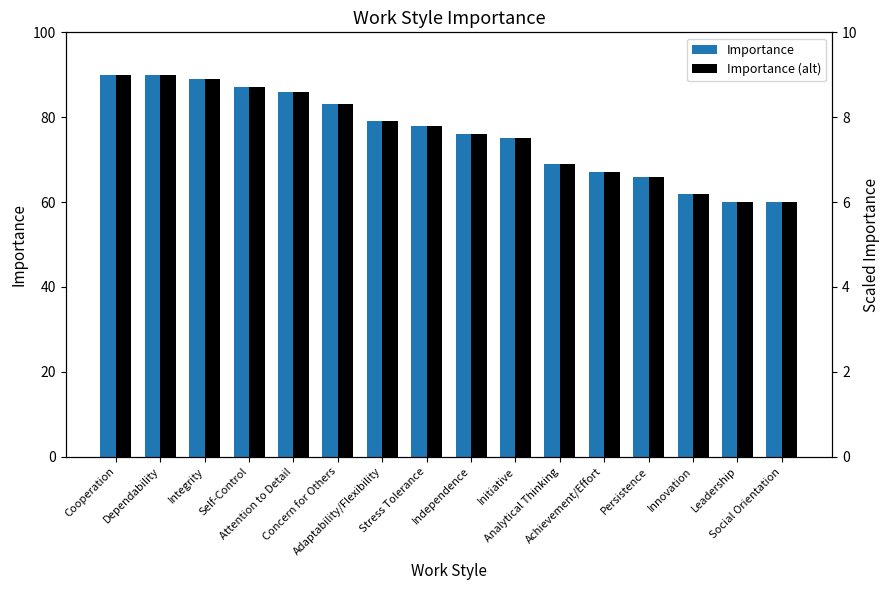

Which category has the lowest value in the Importance (alt) series?

Leadership